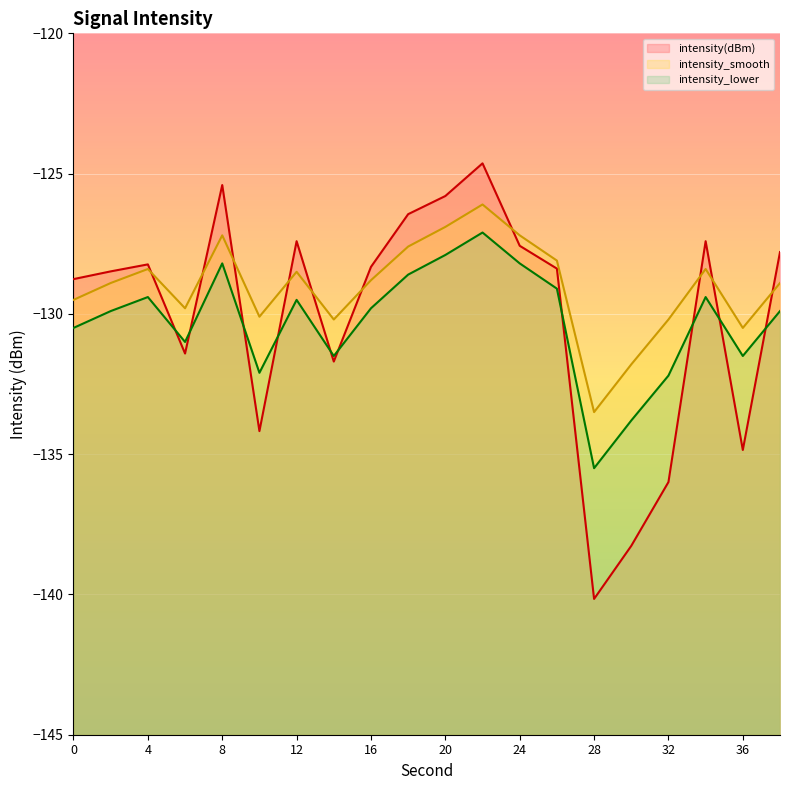

Which series changed the most between 6 and 22?

intensity(dBm)